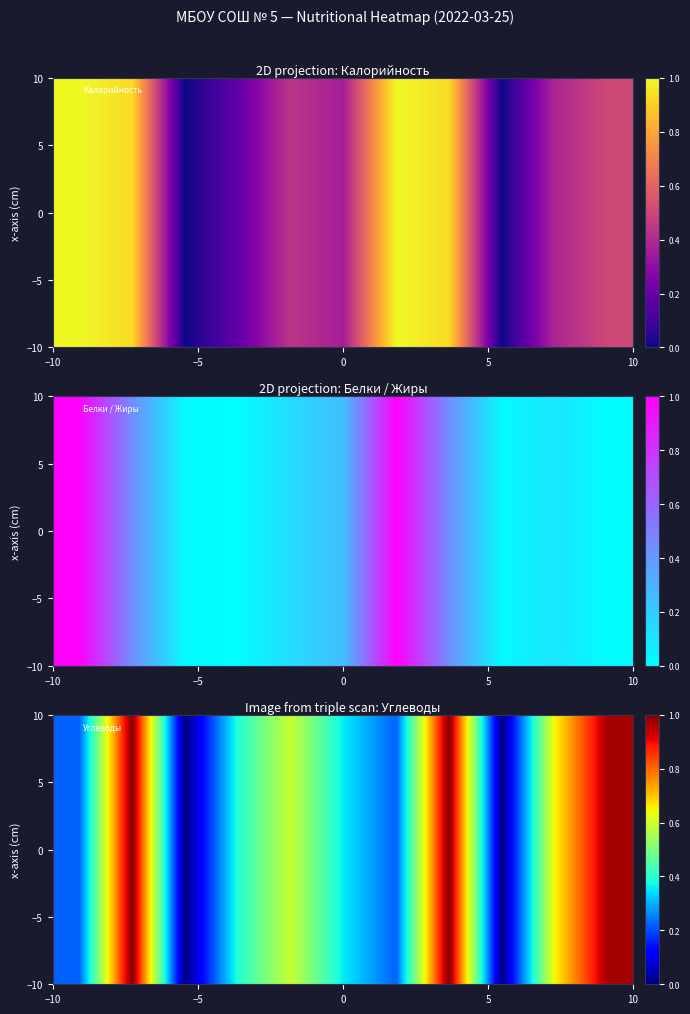

What is the sum of all values?

5.4